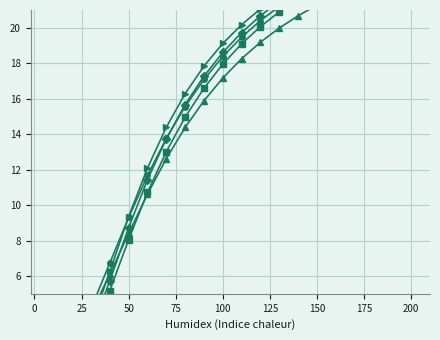

What is the value of the A1--Cu--fcc a=4.2107 point at the 13th from the left?

21.1